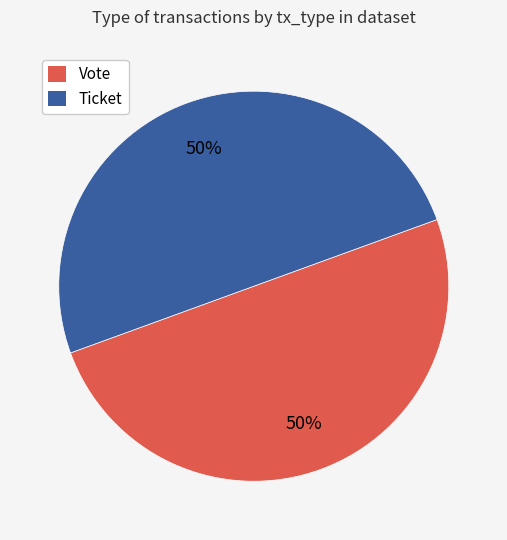

To the nearest percent, what is the difference between the largest and smallest slice percentages?

0%